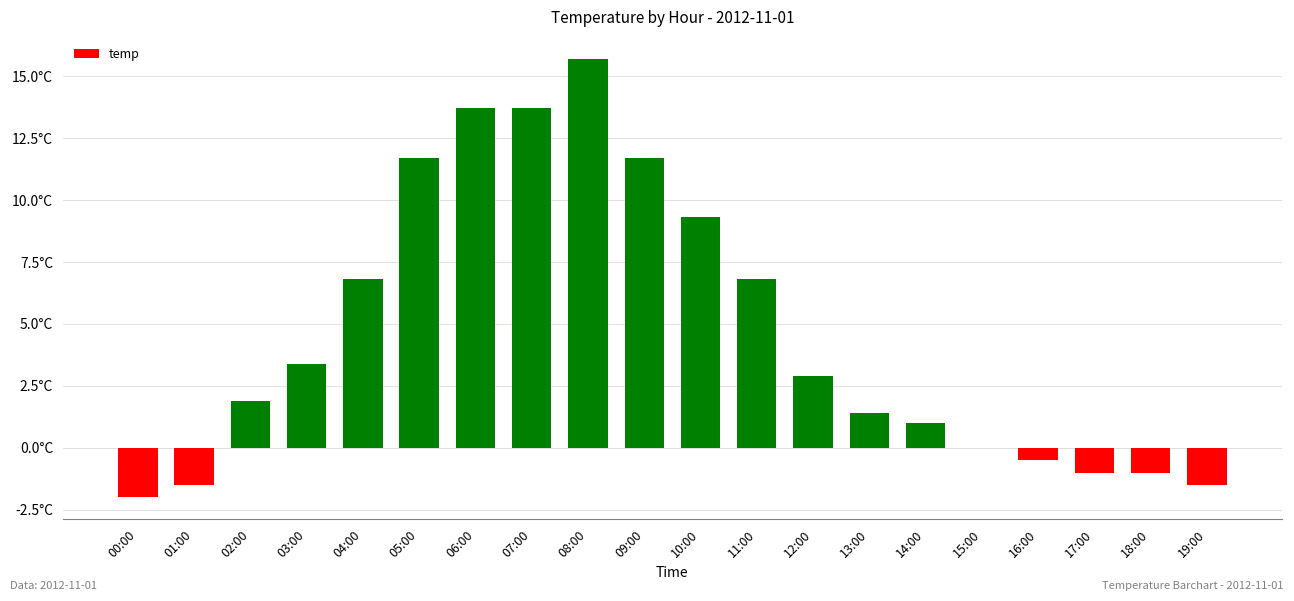

Which label corresponds to the smallest value in the chart?

00:00